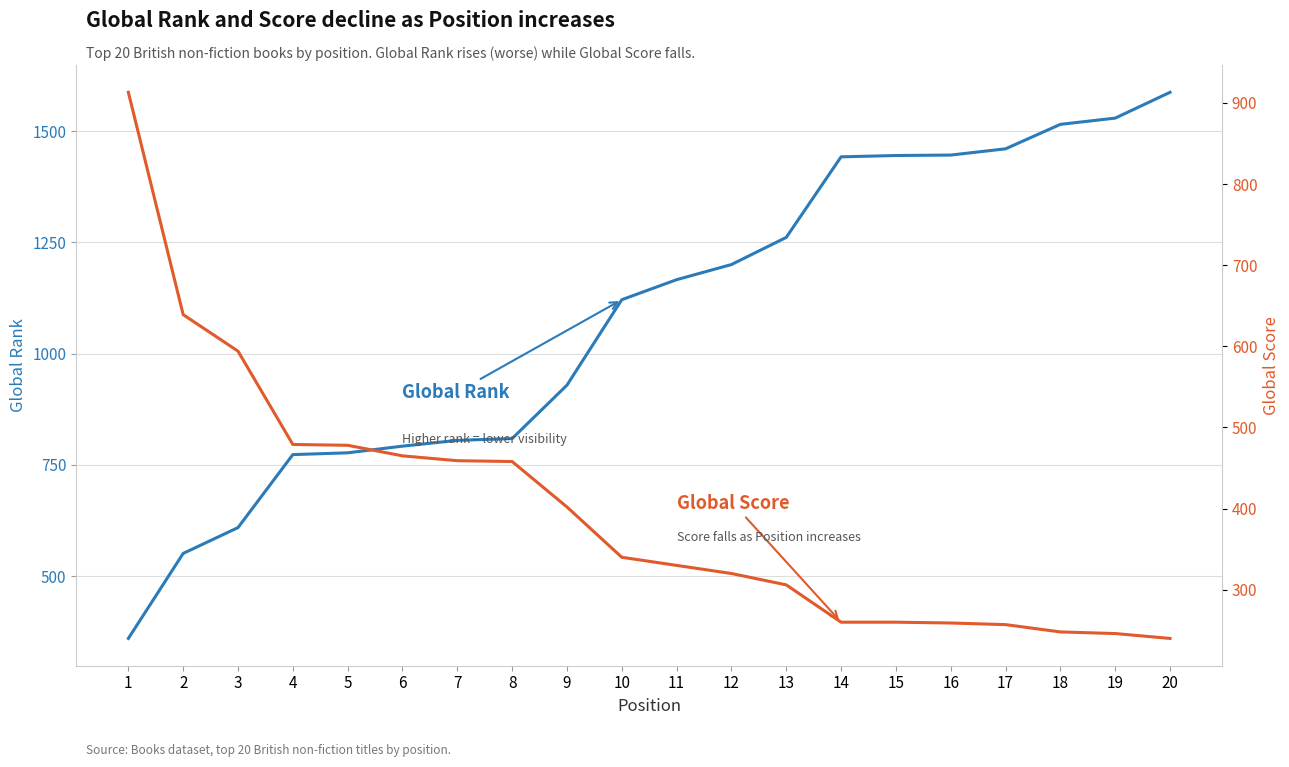

Between which two adjacent categories do Global Rank and Global Score first intersect?

2 and 3